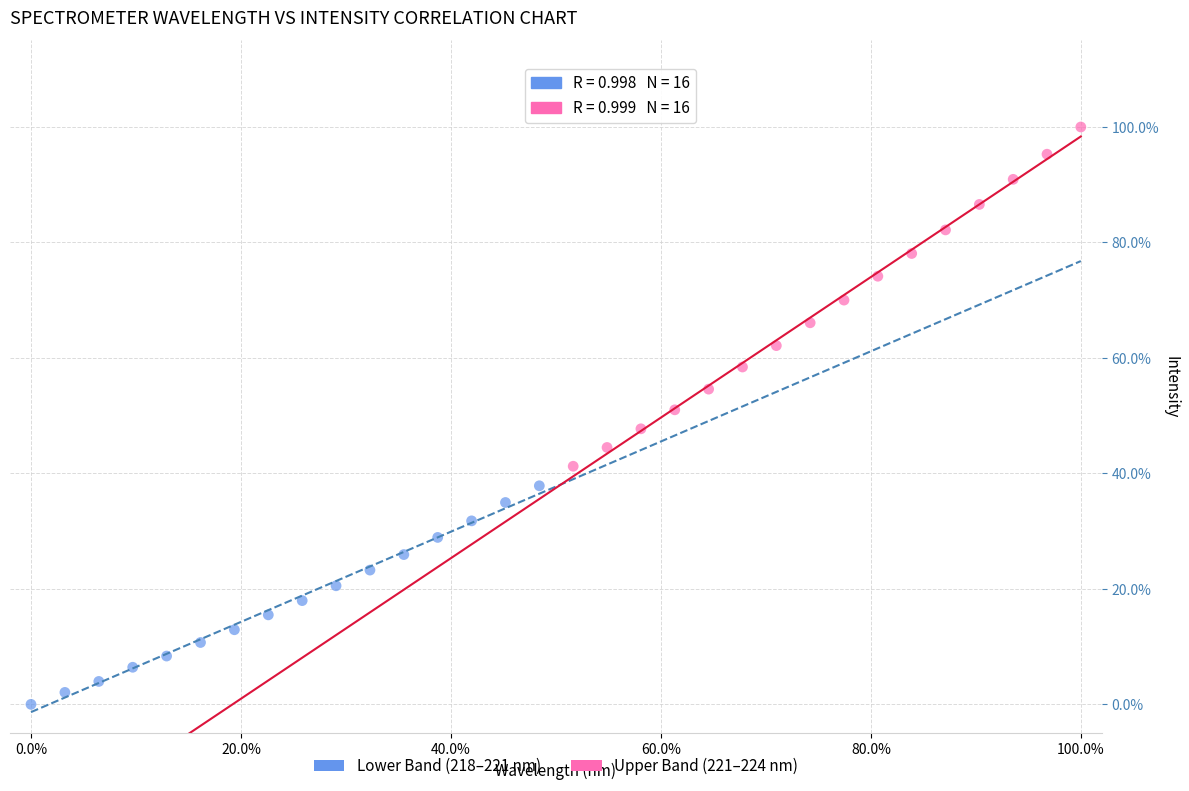

What are all the series names shown in the legend?

Lower Band (218–221 nm), Upper Band (221–224 nm)